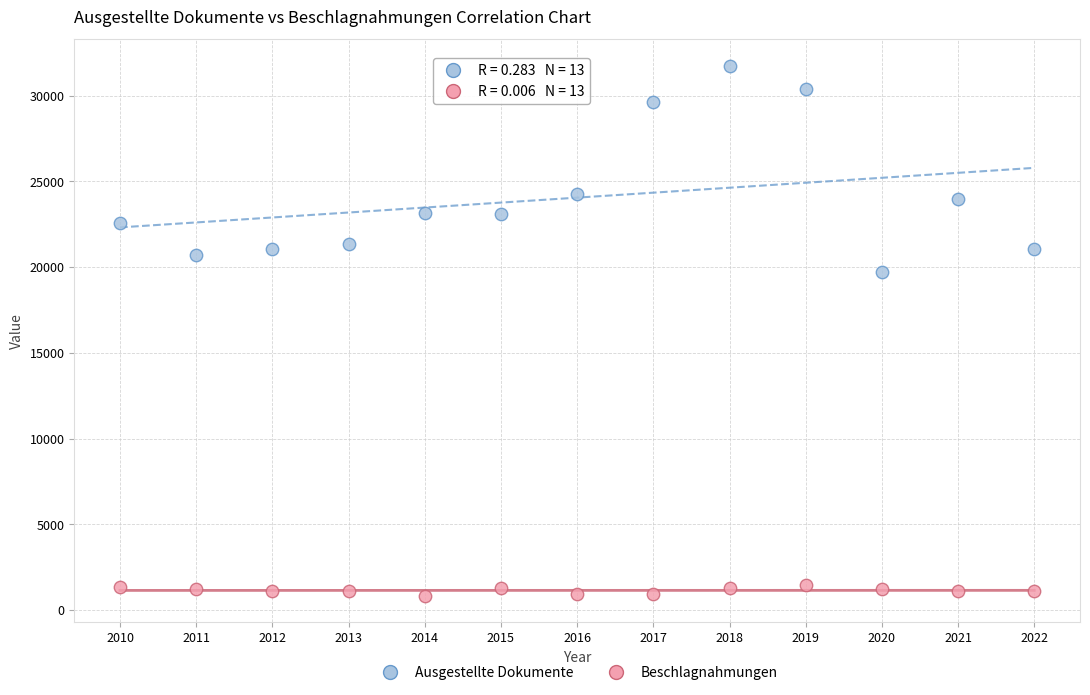

Which series contains the highest Y value?

Ausgestellte Dokumente